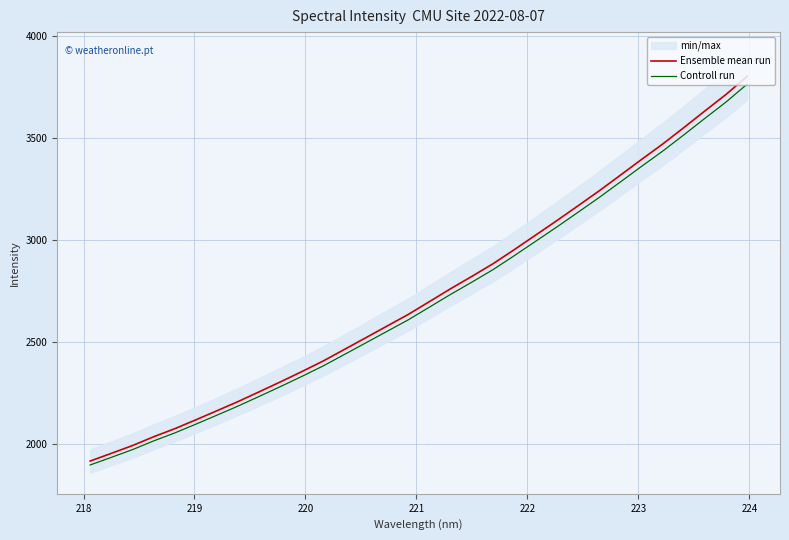

True or false: Controll run and Ensemble mean run cross at least once.

False